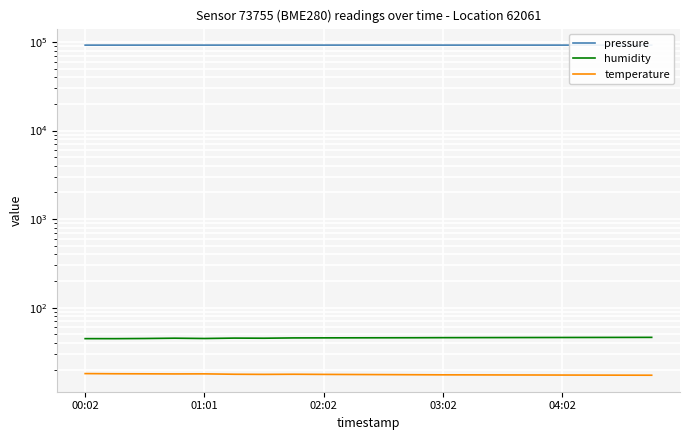

What is the maximum value for humidity?

46.4